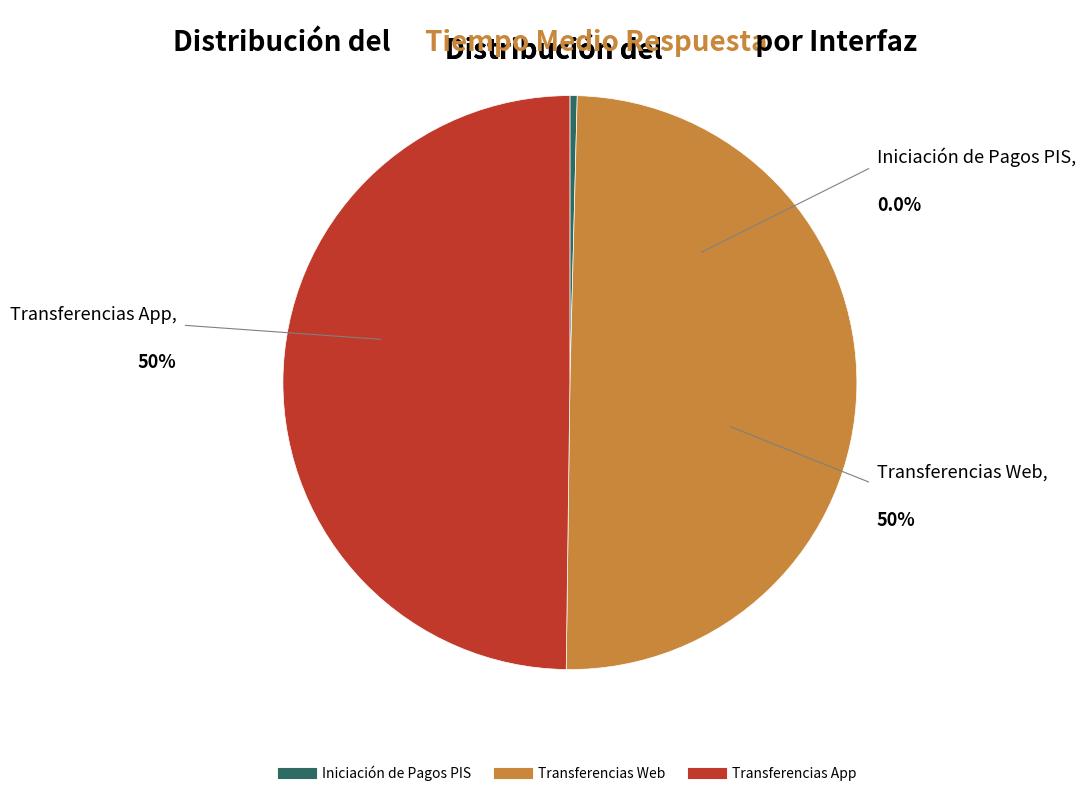

How many slices are in this pie chart?

3